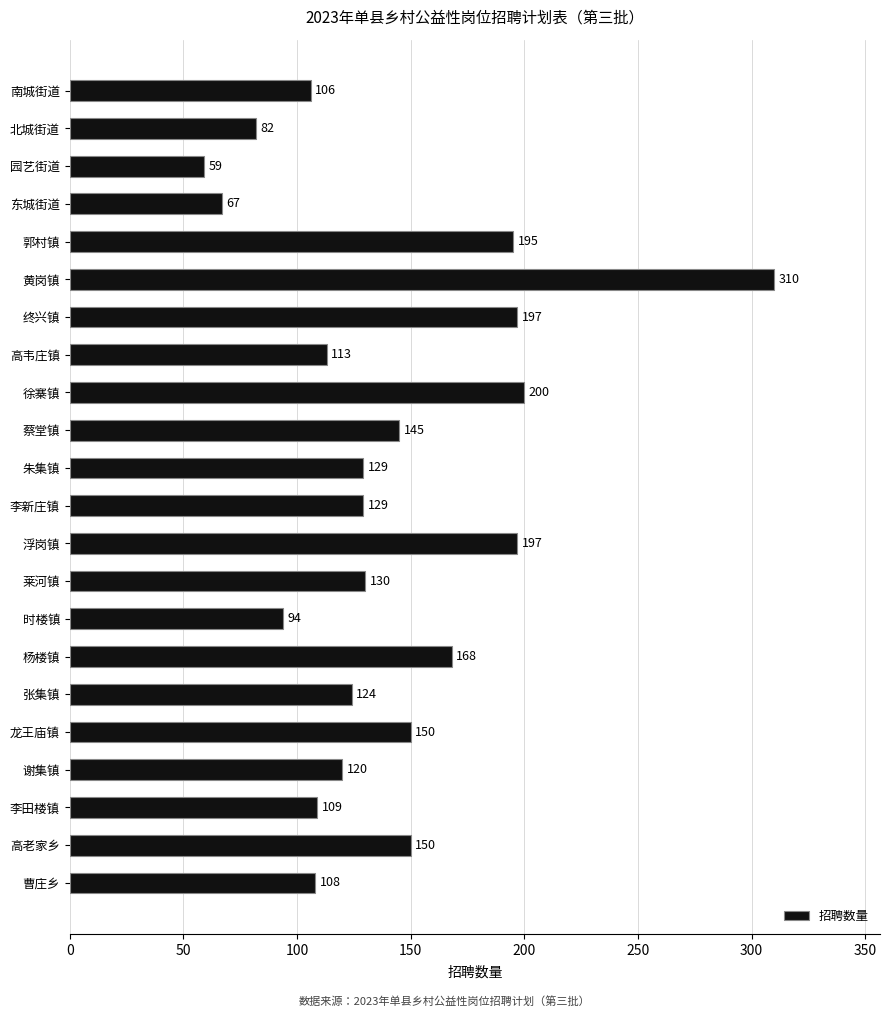

At which label is the value closest to 184?

郭村镇